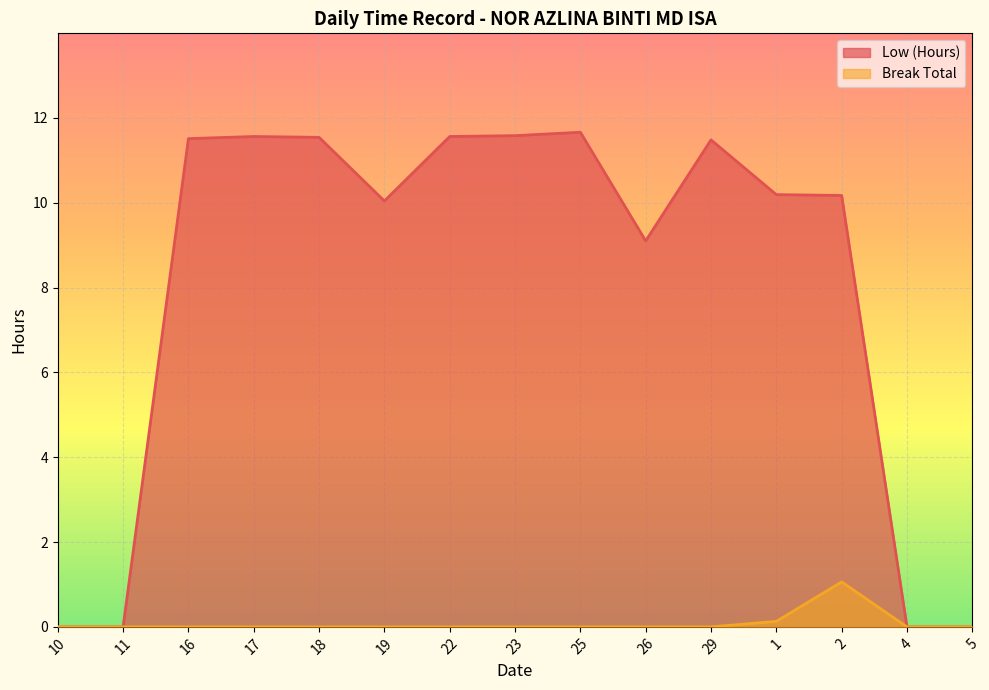

What is the label of the 11th point from the left?

29